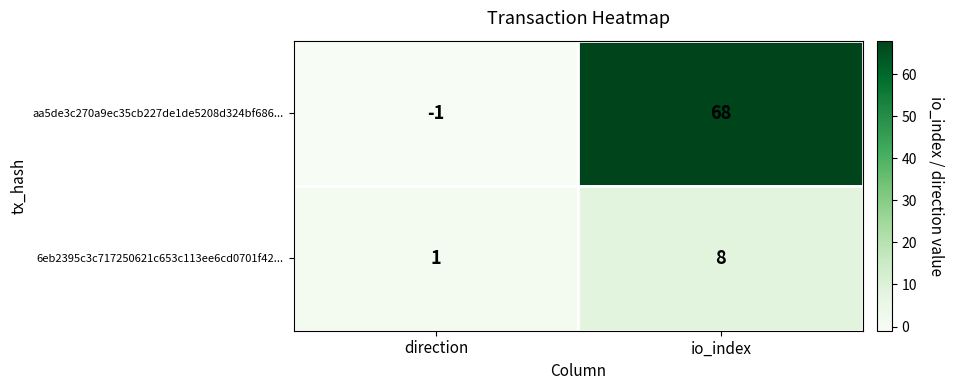

List the series in order of their peak value, highest first.

aa5de3c270a9ec35cb227de1de5208d324bf686..., 6eb2395c3c717250621c653c113ee6cd0701f42...